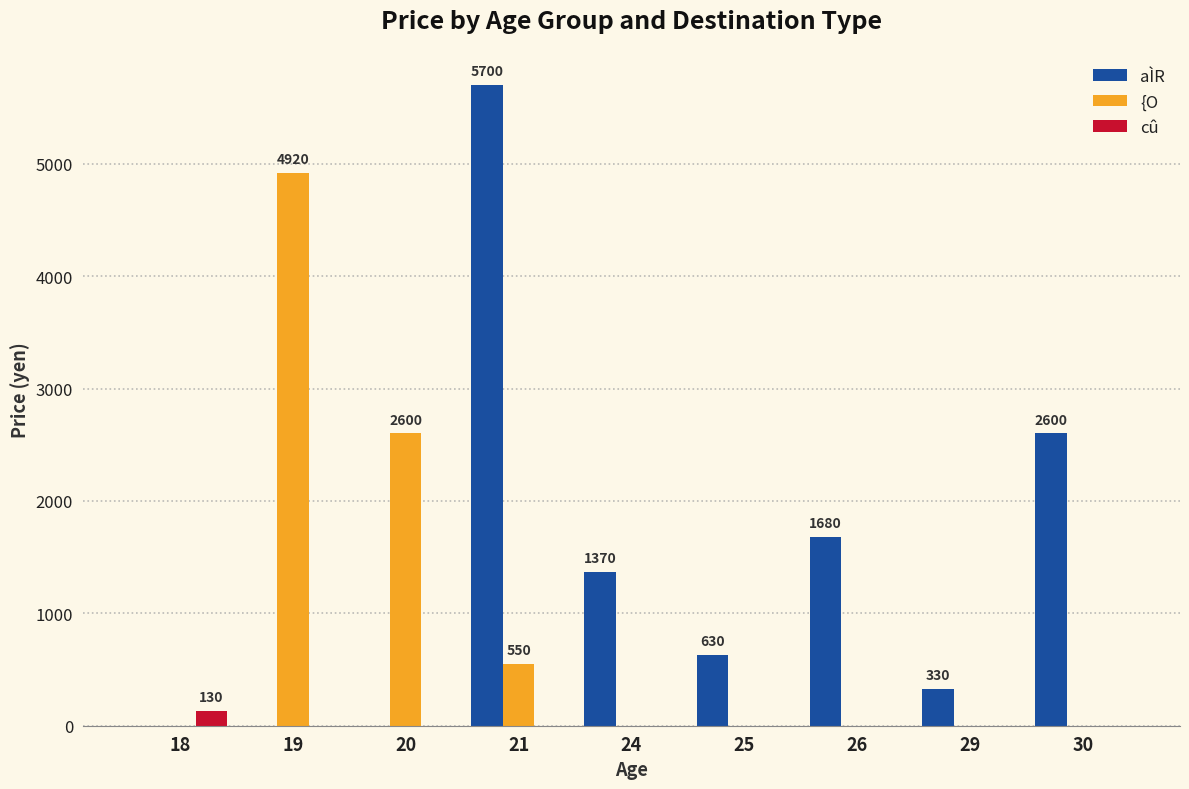

At which category is the sum across all series the highest?

21